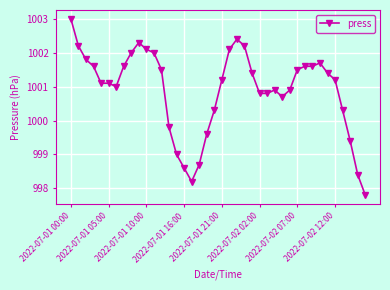

True or false: the data has more than 0 interior local peaks.

True